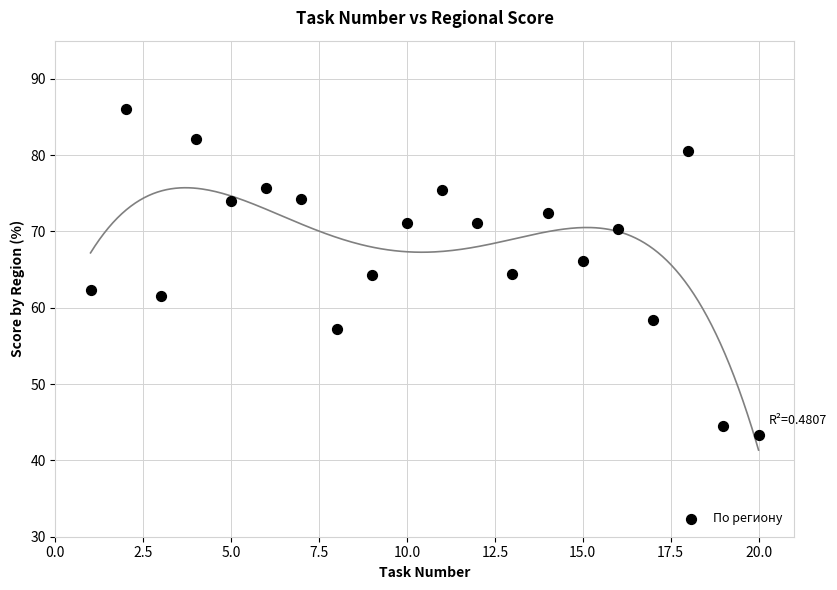

What is the range of X values (max minus min)?

19.0